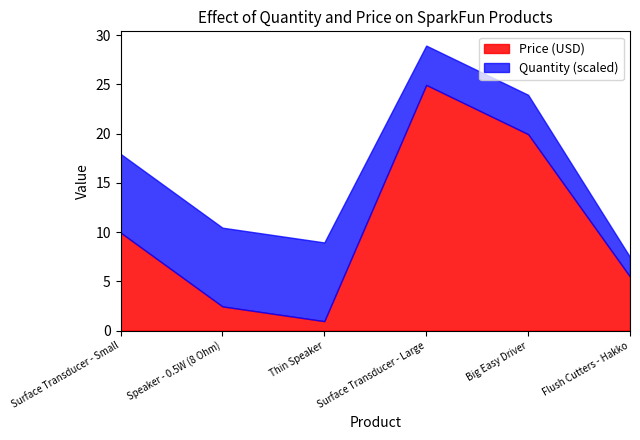

True or false: Quantity has a value of 0.4 at Big Easy Driver.

False